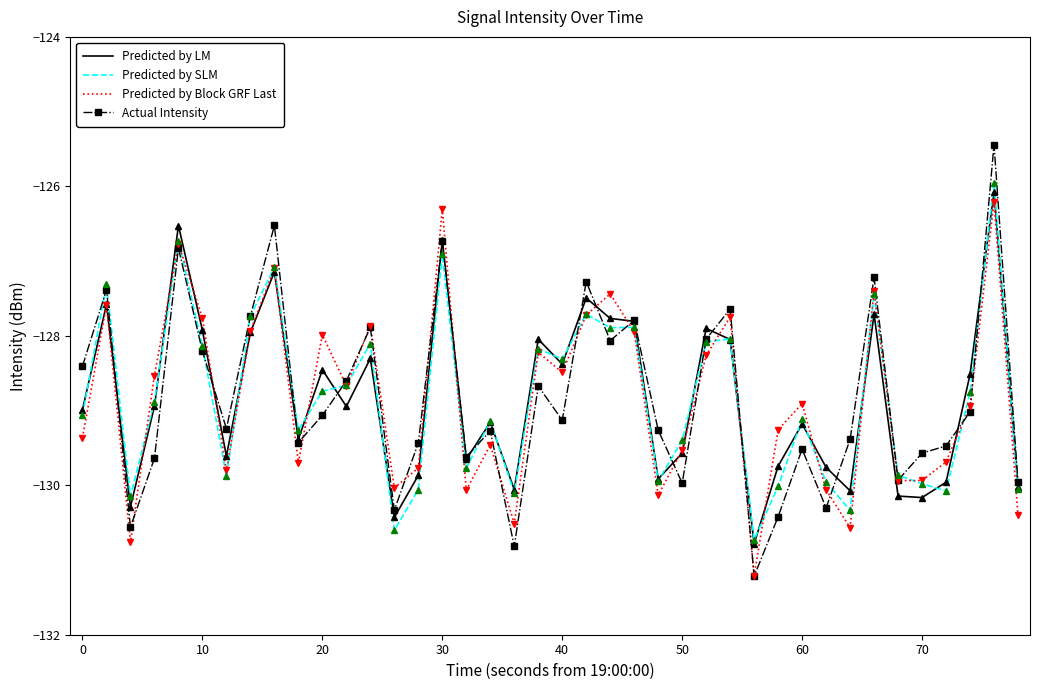

What is the highest value of the Predicted by LM series?

-126.1